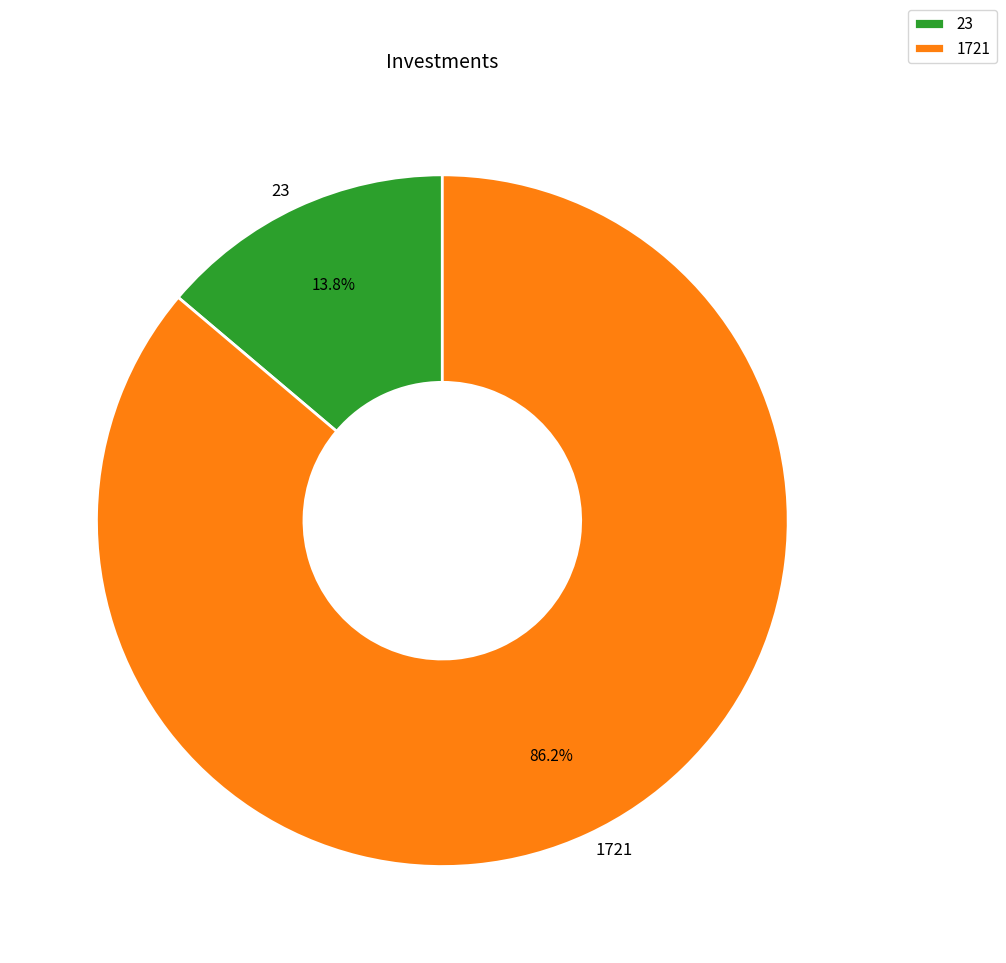

Which category has the biggest portion of the pie?

1721